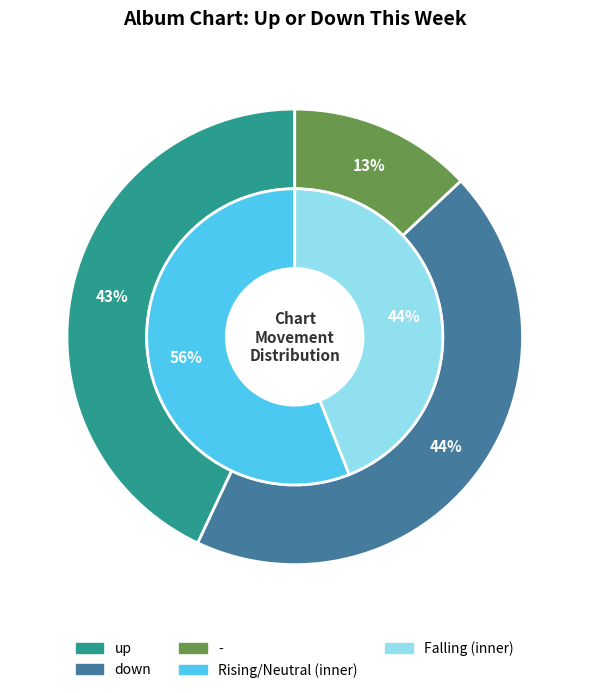

To the nearest percent, what is the average slice percentage?

33%